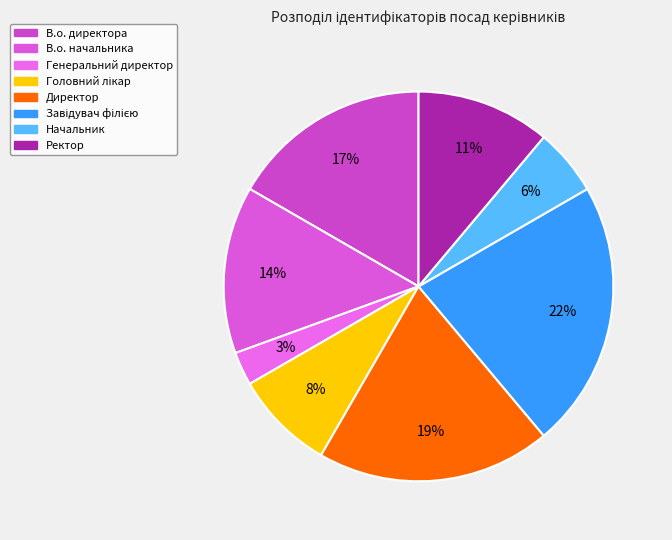

Does Генеральний директор account for over 50% of the chart?

No